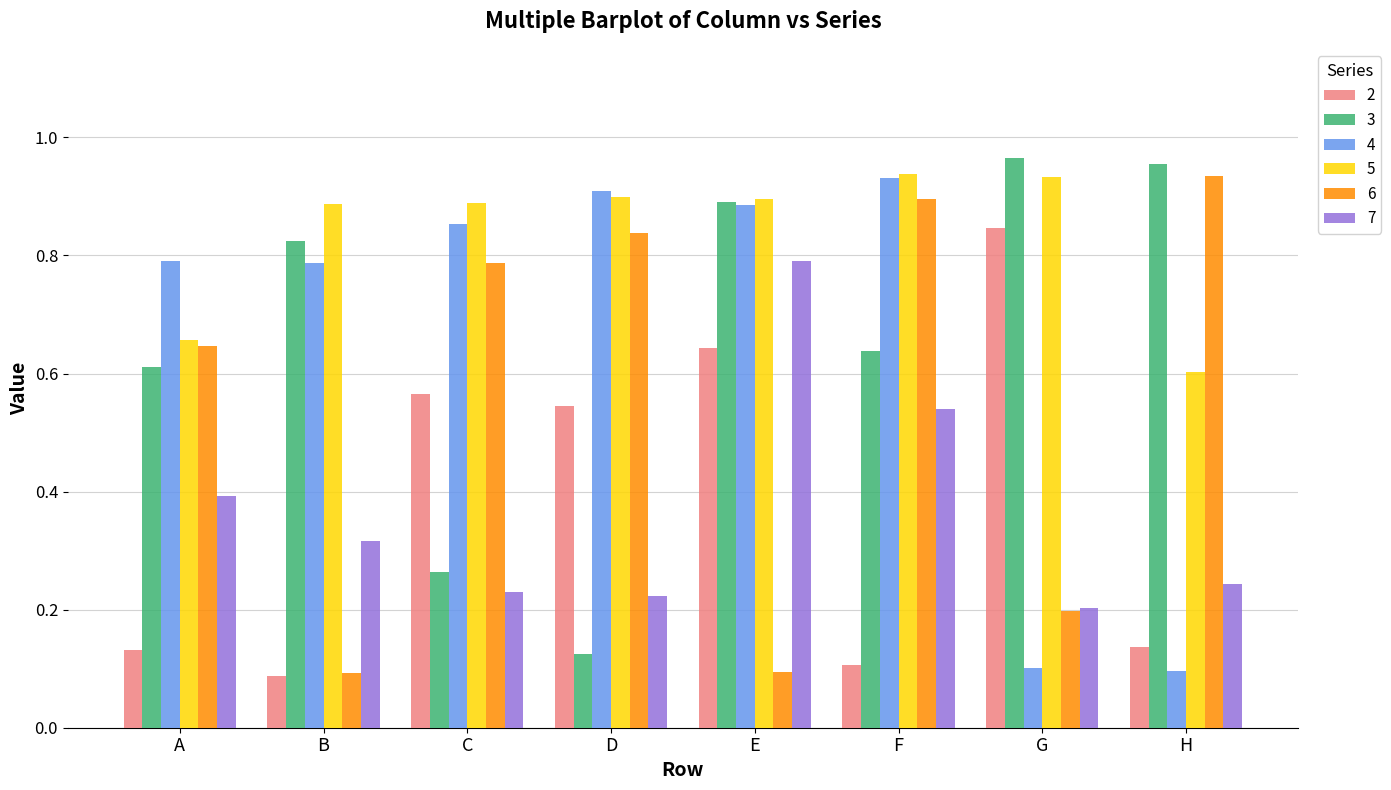

What is the sum of the 3 values at H and B?

1.8